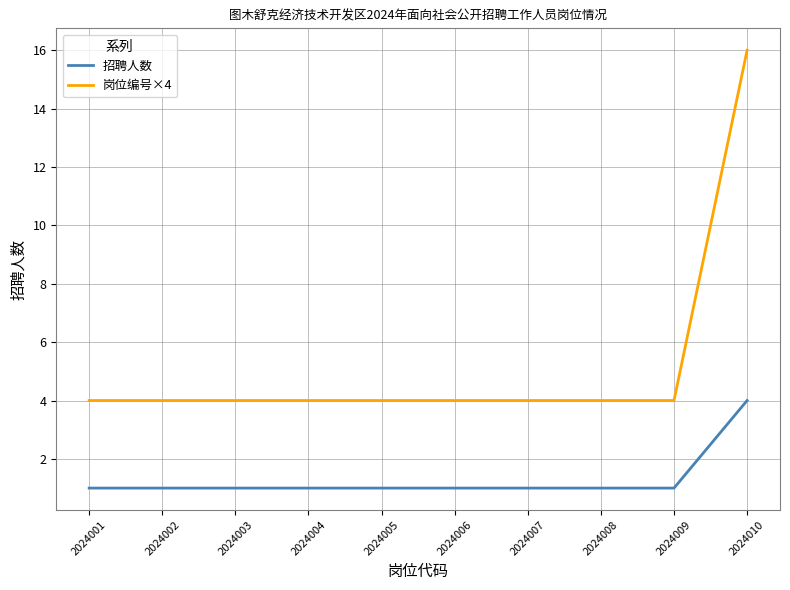

Which series has the largest total across all categories?

岗位编号×4